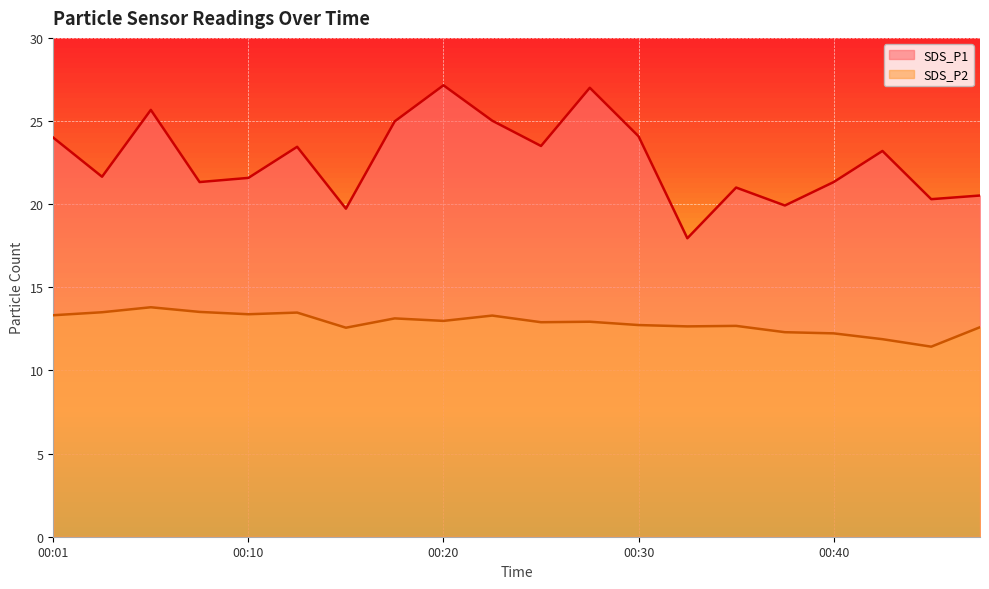

What is the spread (max minus min) of values at 00:05?

11.9